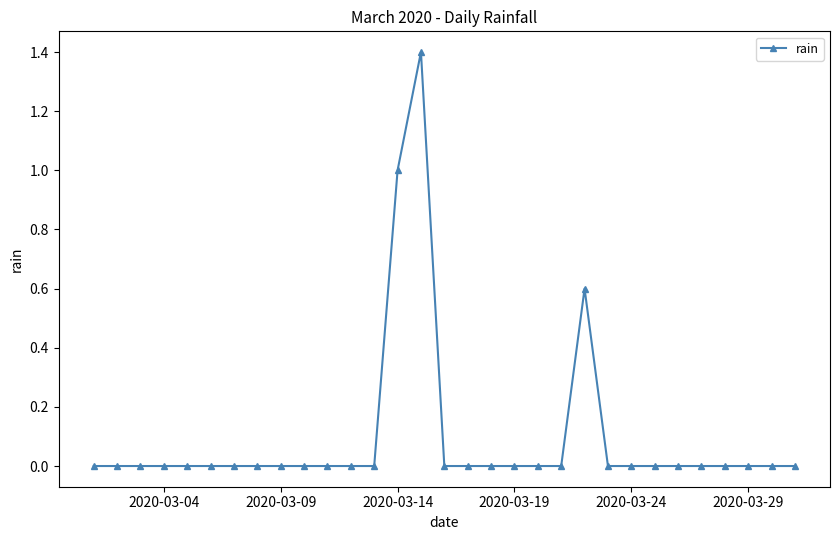

How many lines are shown in the chart?

1